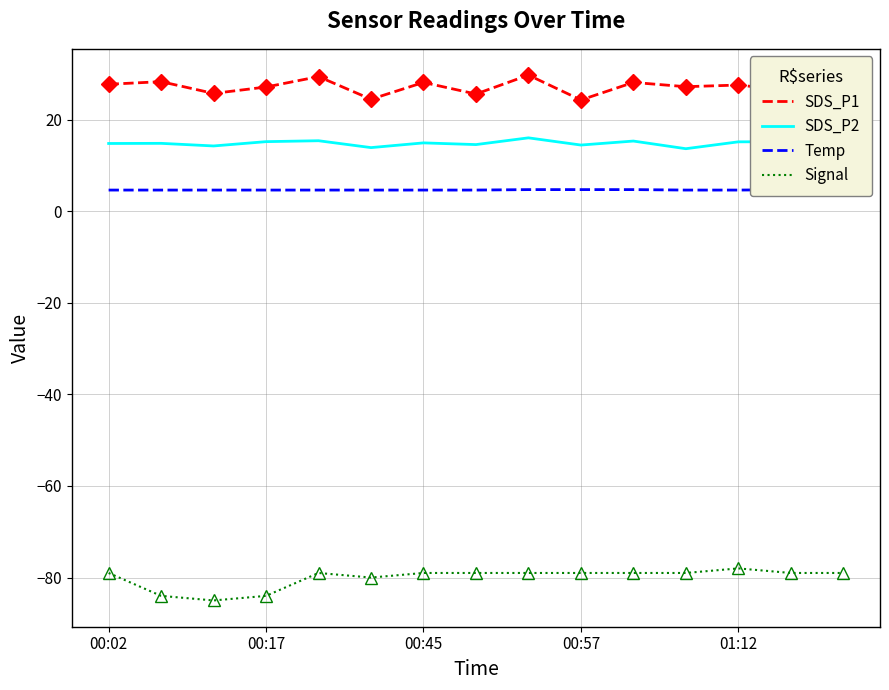

Which series has the largest range (max minus min)?

Signal